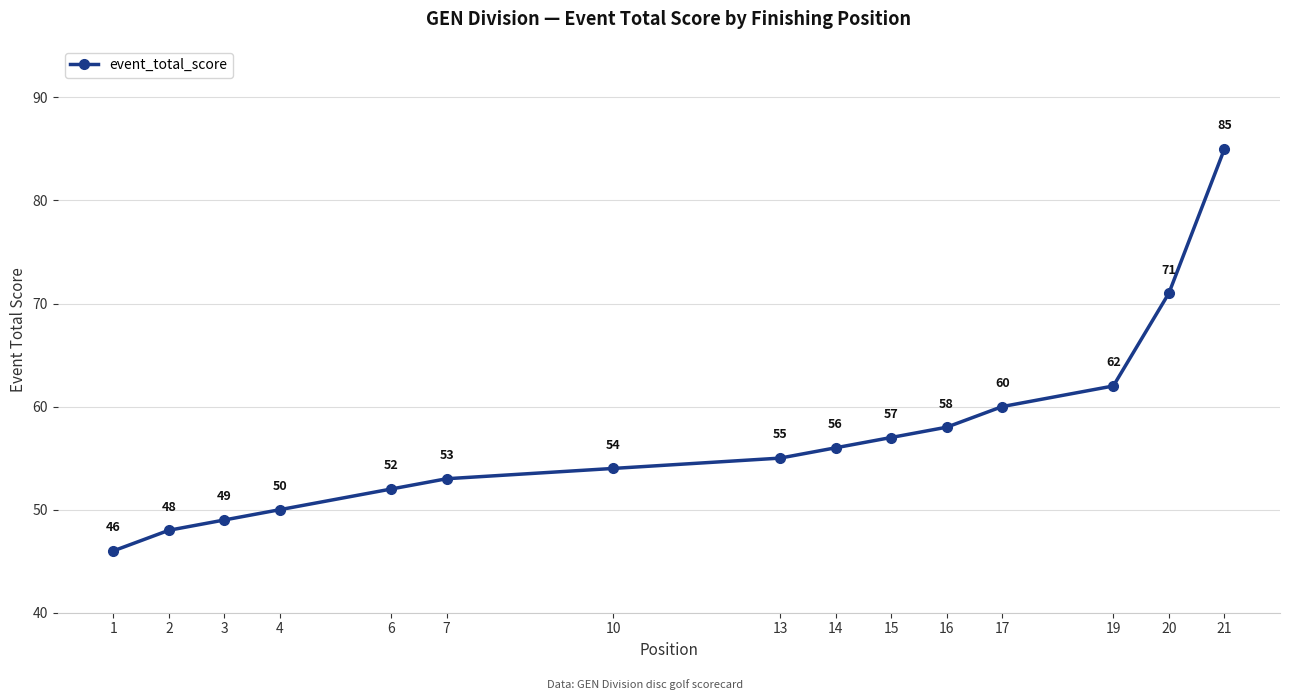

What is the difference between the values at 21 and 3?

36